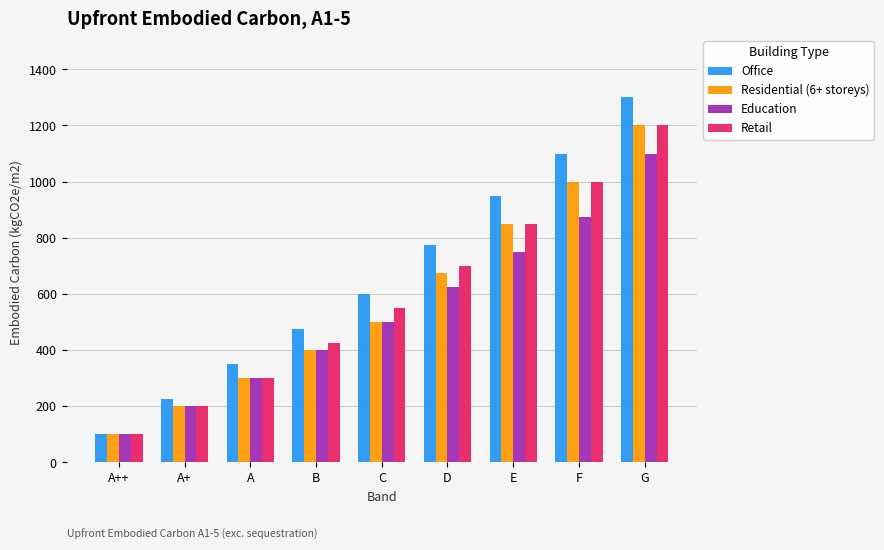

What is the value of the Residential (6+ storeys) bar at the 9th from the left?

1200